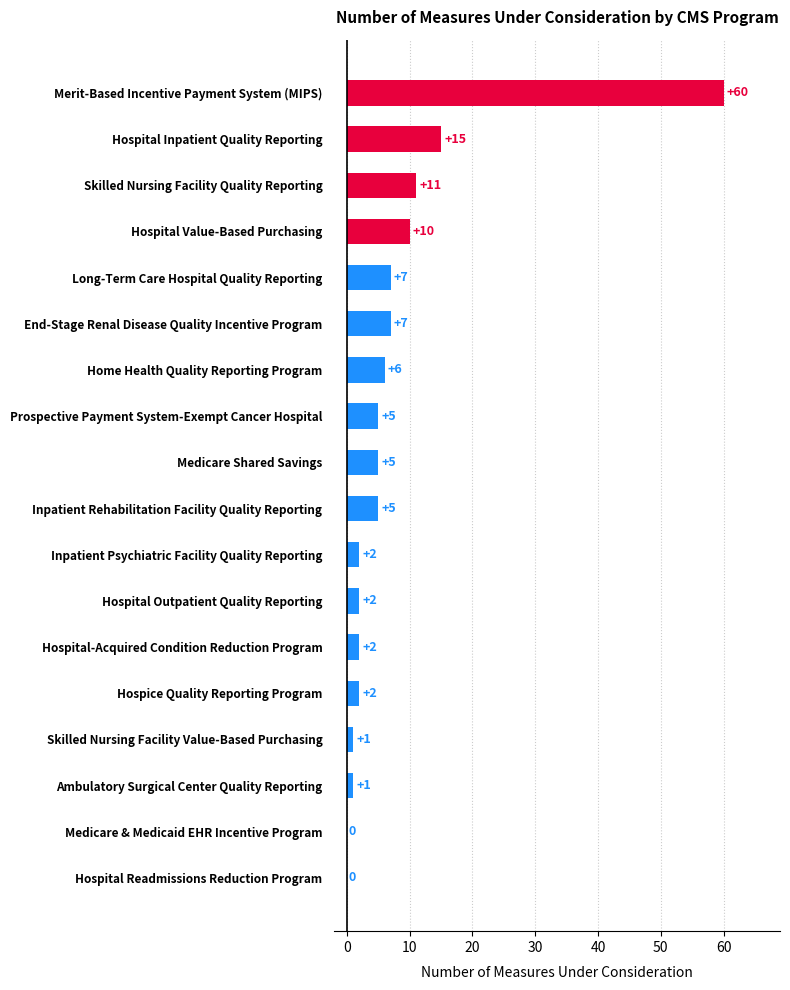

Reading bottom to top, transcribe all the data shown in this chart.

Hospital Readmissions Reduction Program=0	Medicare & Medicaid EHR Incentive Program=0	Ambulatory Surgical Center Quality Reporting=1	Skilled Nursing Facility Value-Based Purchasing=1	Hospice Quality Reporting Program=2	Hospital-Acquired Condition Reduction Program=2	Hospital Outpatient Quality Reporting=2	Inpatient Psychiatric Facility Quality Reporting=2	Inpatient Rehabilitation Facility Quality Reporting=5	Medicare Shared Savings=5	Prospective Payment System-Exempt Cancer Hospital=5	Home Health Quality Reporting Program=6	End-Stage Renal Disease Quality Incentive Program=7	Long-Term Care Hospital Quality Reporting=7	Hospital Value-Based Purchasing=10	Skilled Nursing Facility Quality Reporting=11	Hospital Inpatient Quality Reporting=15	Merit-Based Incentive Payment System (MIPS)=60